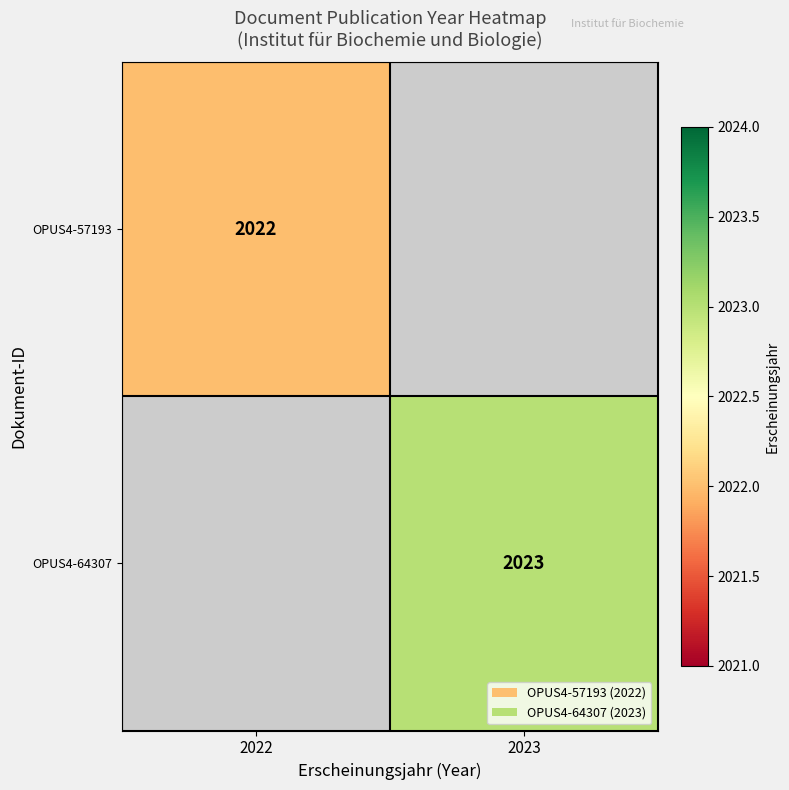

Is it true that OPUS4-64307 equals 3161 at 2023?

False